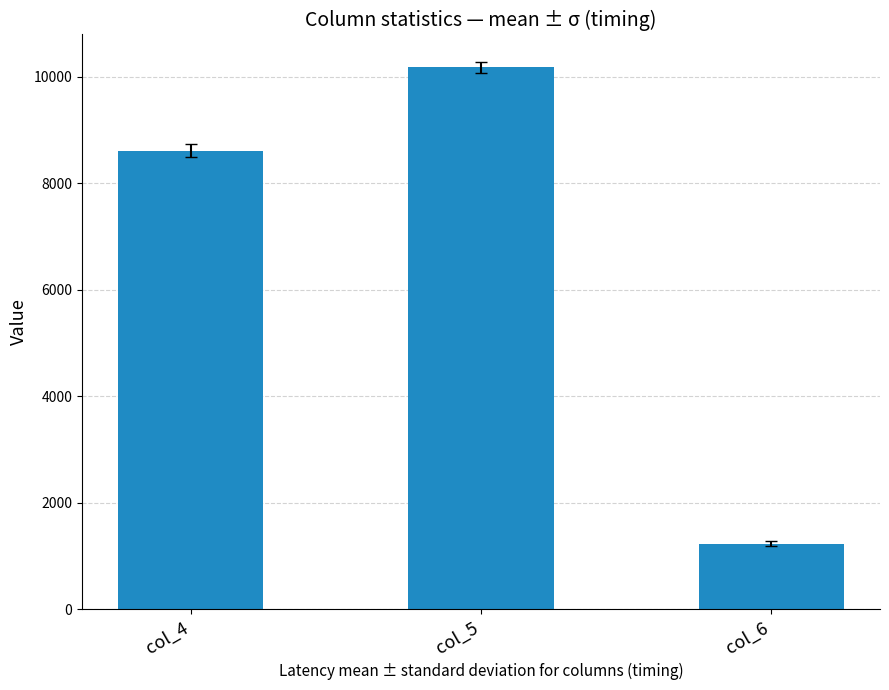

What is the difference between the maximum and second lowest values?

1561.6